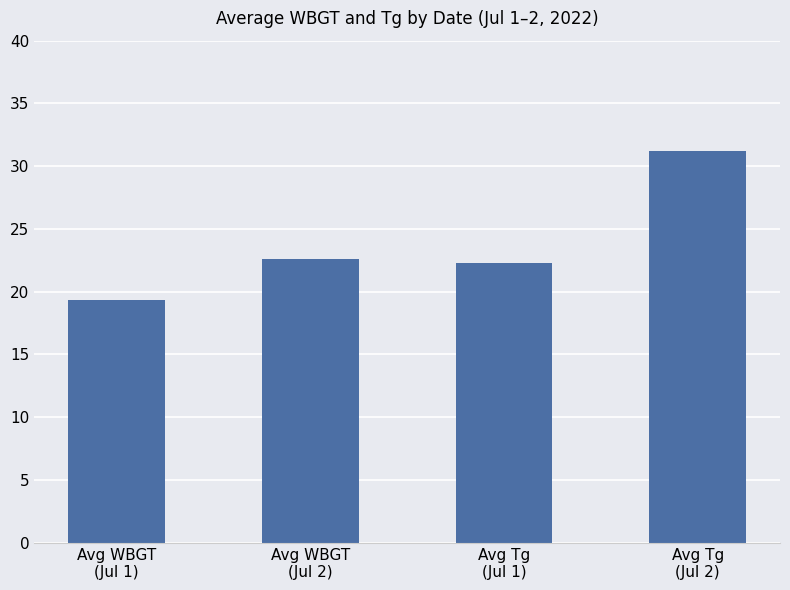

What value does the data have at Avg Tg
(Jul 2)?

31.2